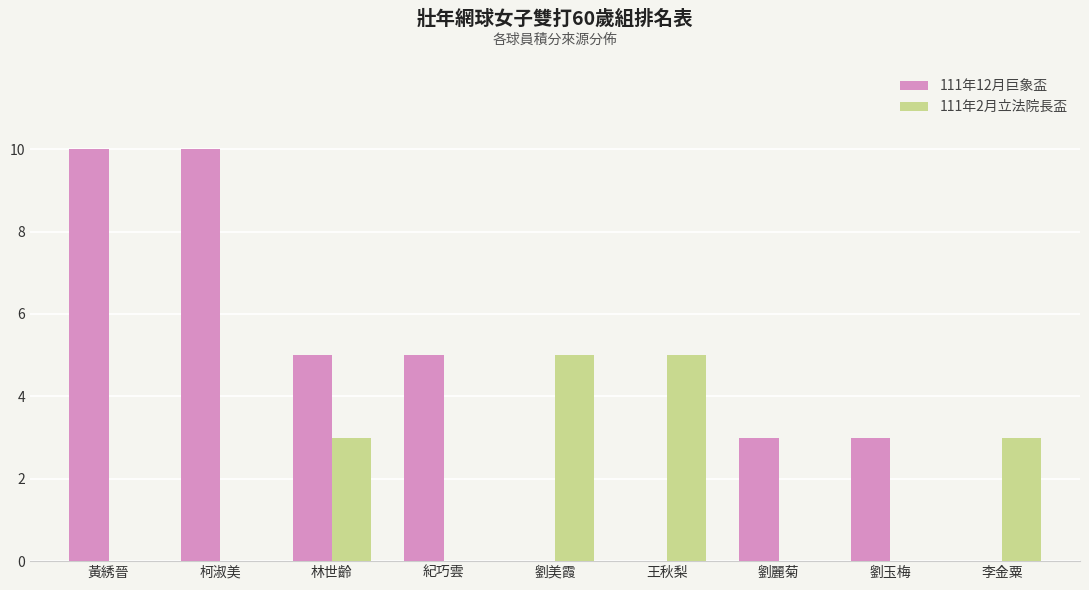

What is the maximum value for 111年12月巨象盃?

10